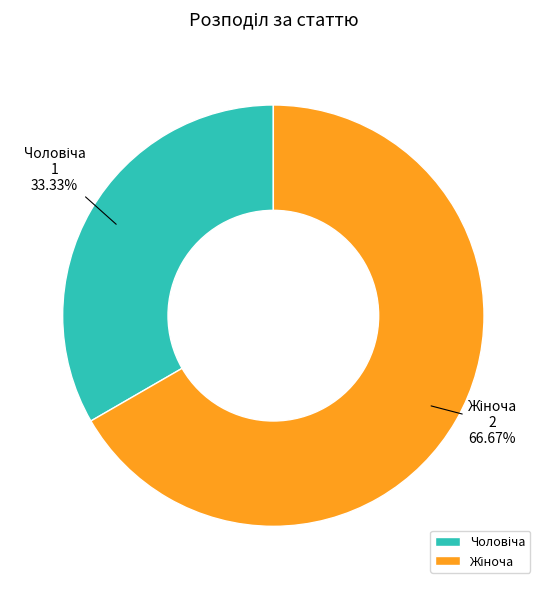

Is there a majority slice in this chart?

Yes